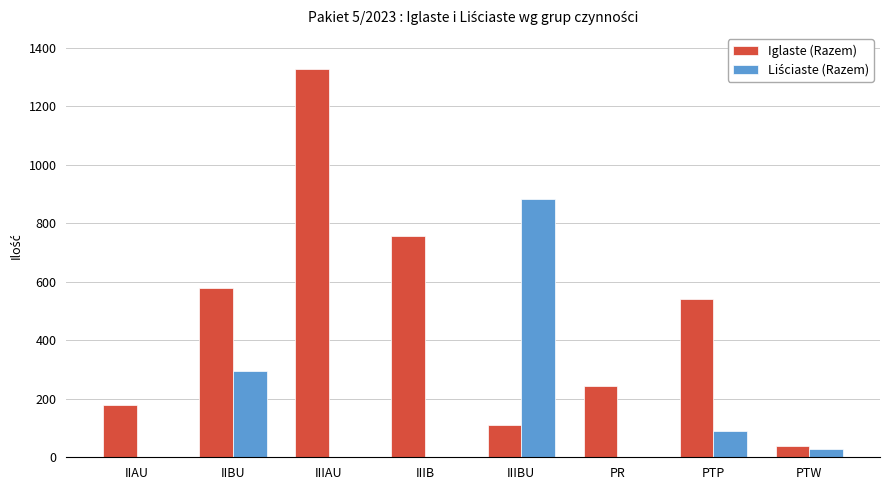

Which series changed the most between IIIB and PR?

Iglaste (Razem)